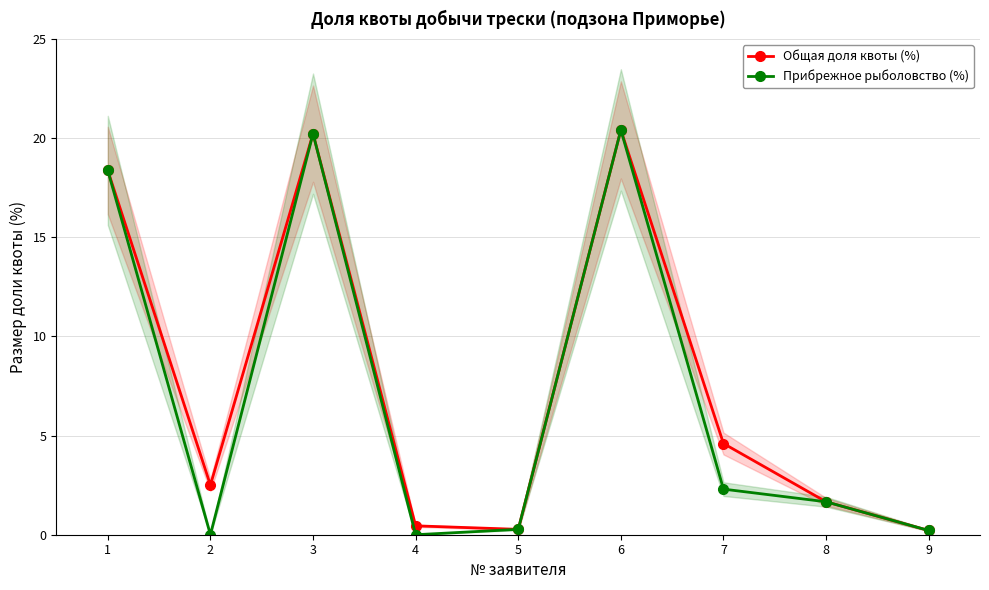

At which label does Прибрежное рыболовство (%) first exceed 1?

1